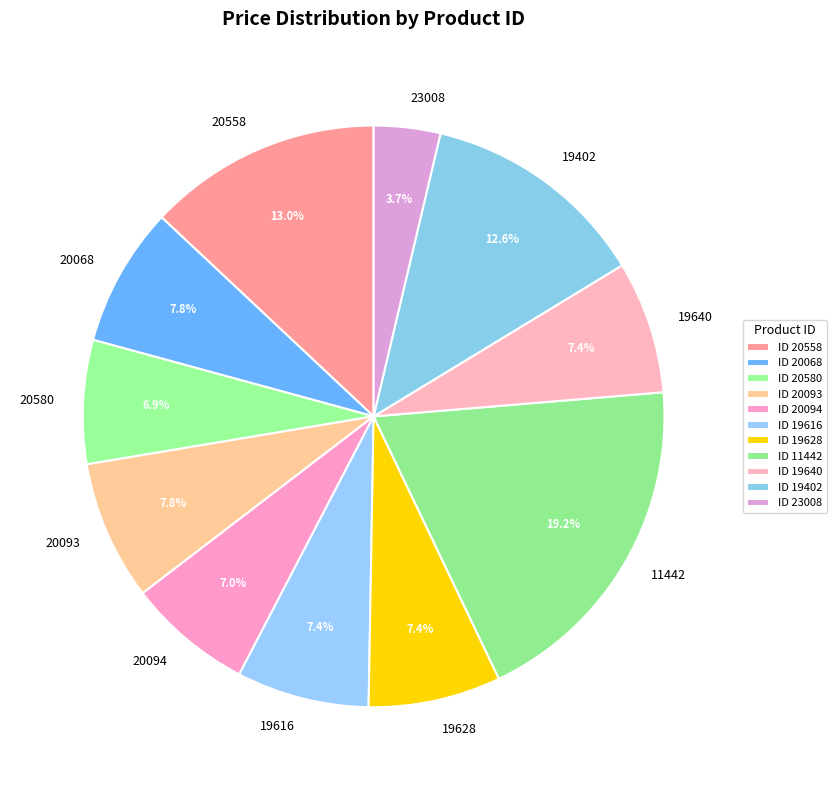

Is the sum of 11442 and 23008 greater than half?

No